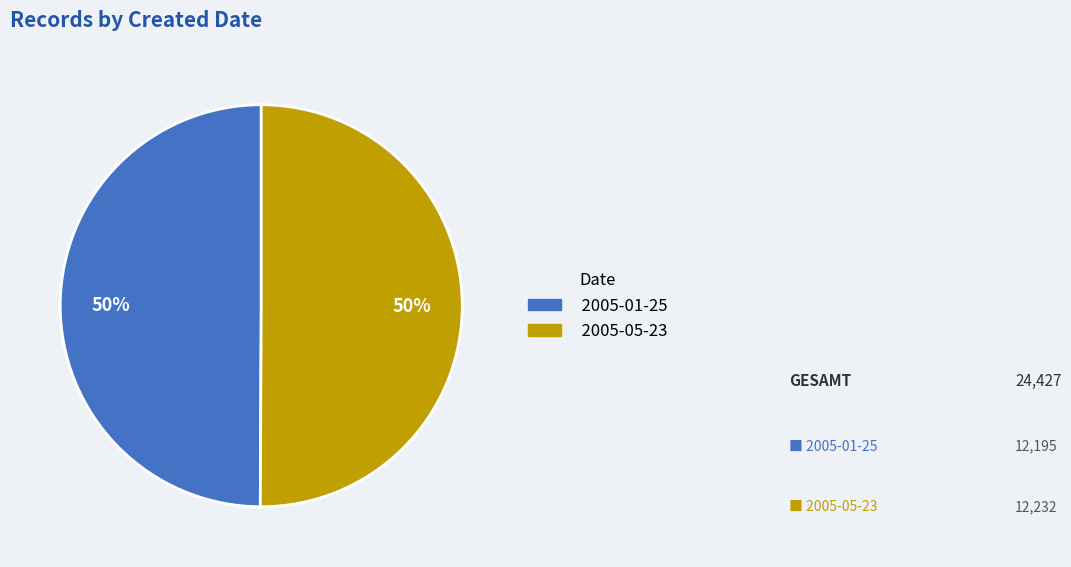

Approximately how many times larger is the value at 2005-01-25 compared to 2005-05-23?

1.0